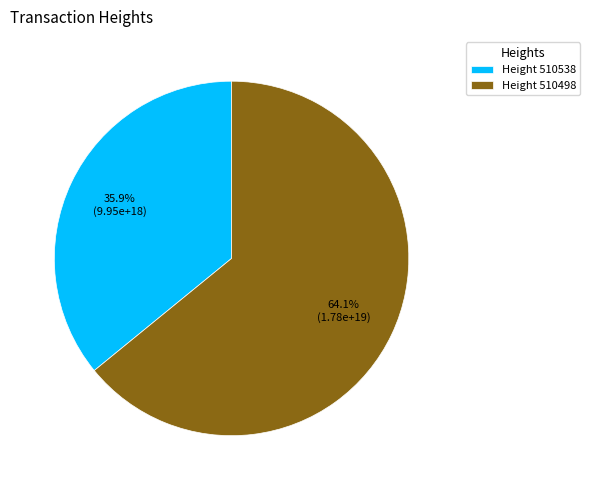

What is the total percentage of Height 510498 and Height 510538?

100.0%